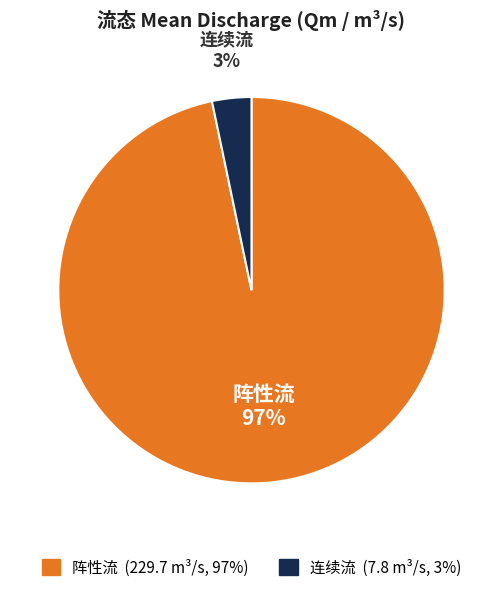

What percentage is the 连续流 slice, to the nearest percent?

3%